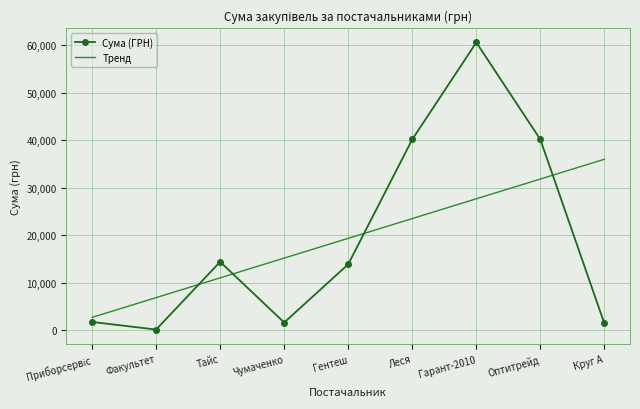

How many distinct data groups are displayed?

2